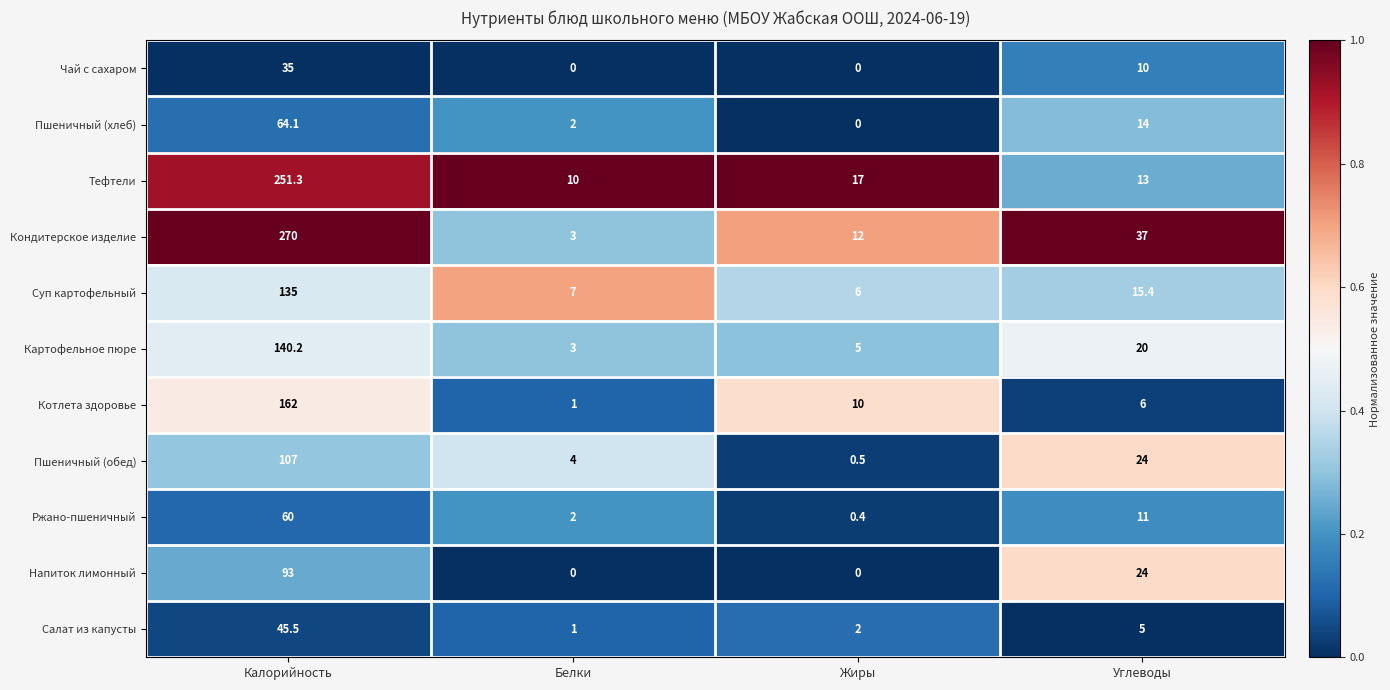

What is the difference between the maximum and minimum values in the Картофельное пюре series?

137.2